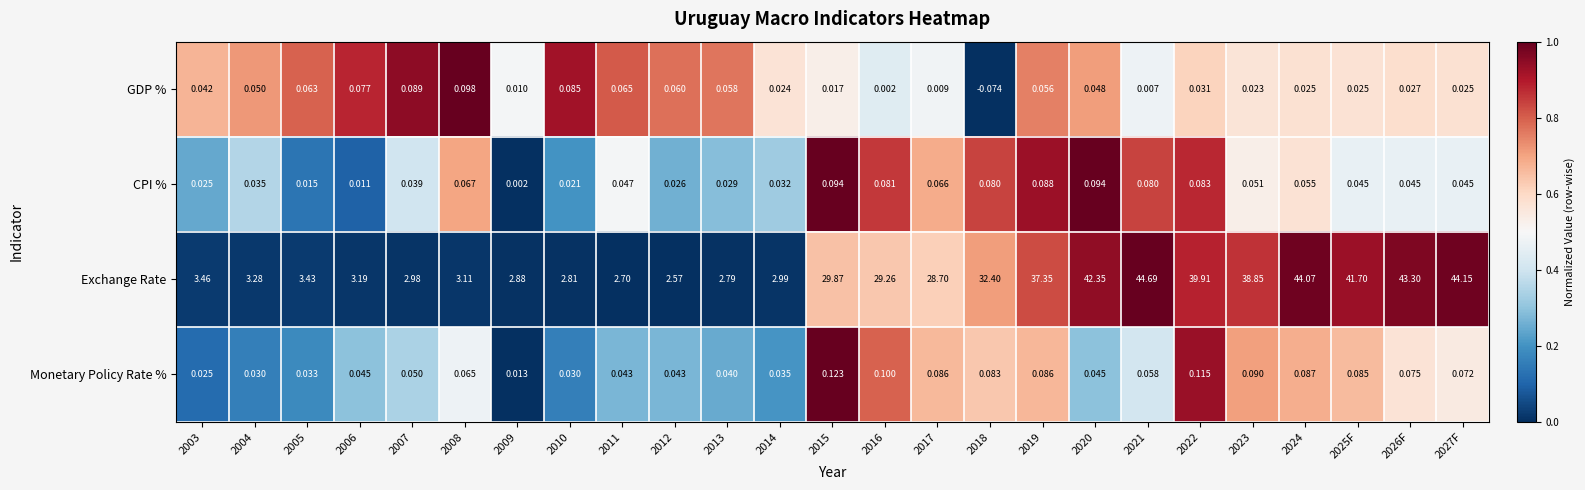

What is the total value across all series at 2017?

28.9